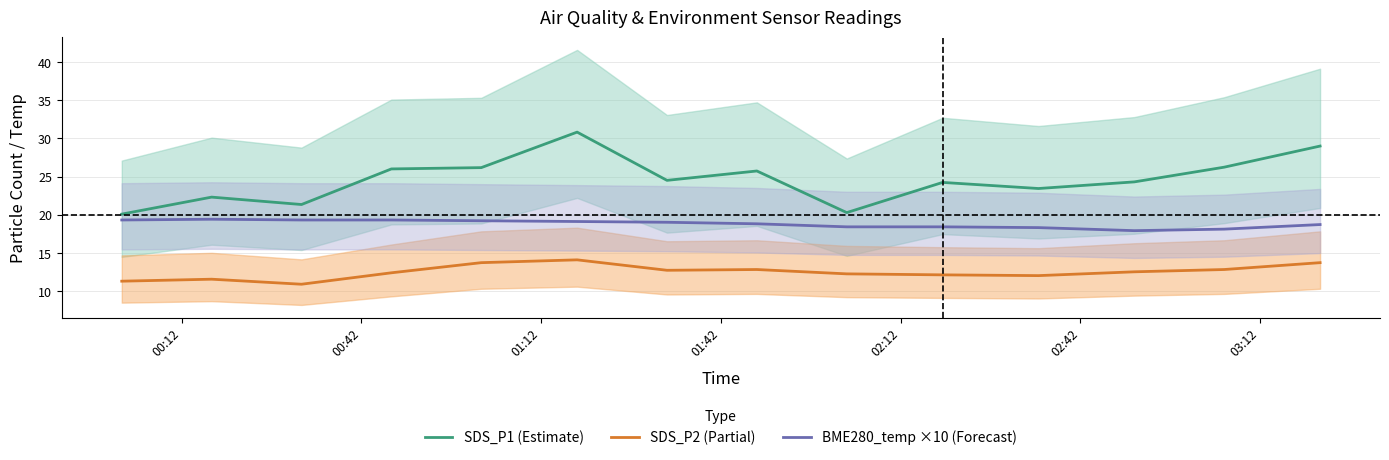

List the series in order of their overall mean, lowest first.

SDS_P2 (Partial), BME280_temp ×10 (Forecast), SDS_P1 (Estimate)